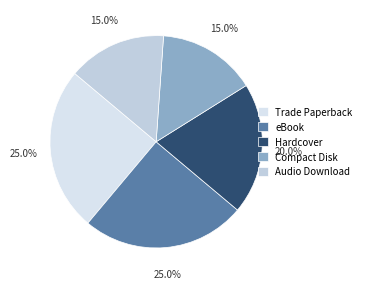

How many segments does this pie chart have?

5